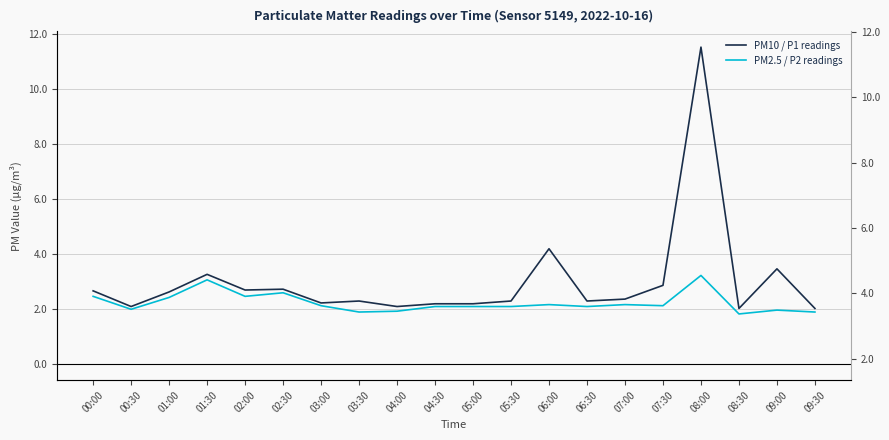

What is the value of the PM2.5 / P2 readings point at the 15th from the left?

2.2